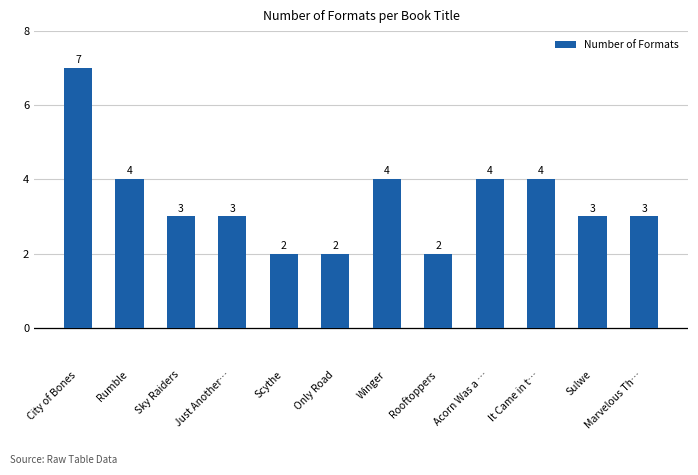

What is the label of the 10th bar from the right?

Sky Raiders